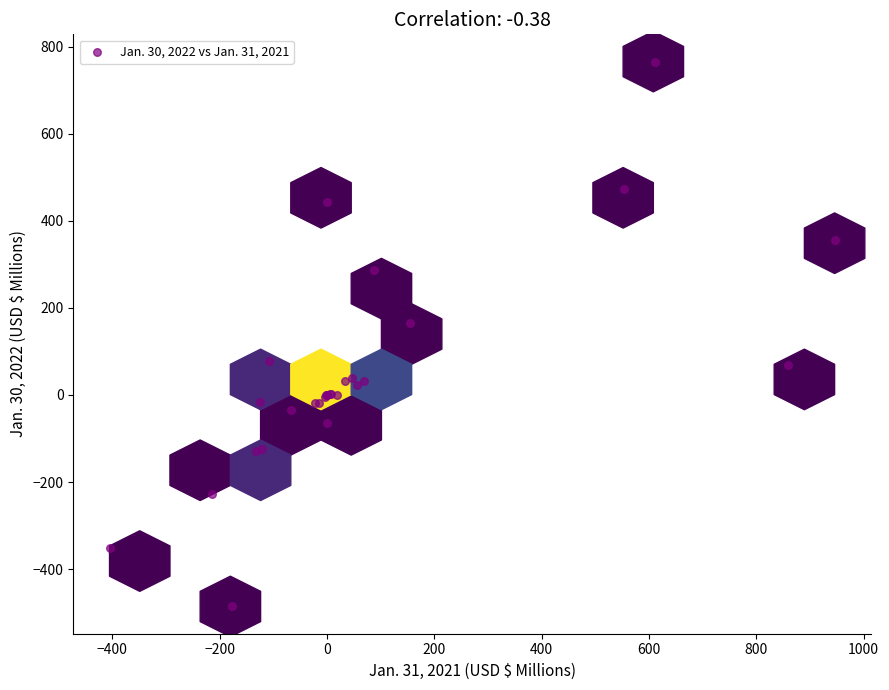

What Y value in the scatter plot is closest to 140?

166